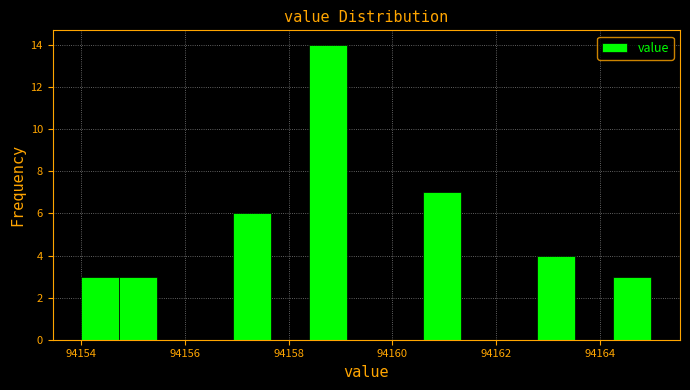

Read against the x-axis, roughly where is the centre of the tallest bar?

94158.8